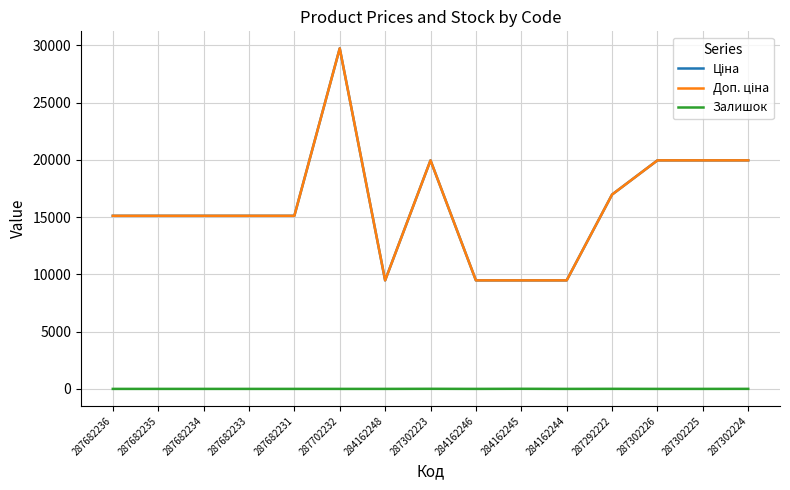

Is this an area chart (filled region under the line)?

No